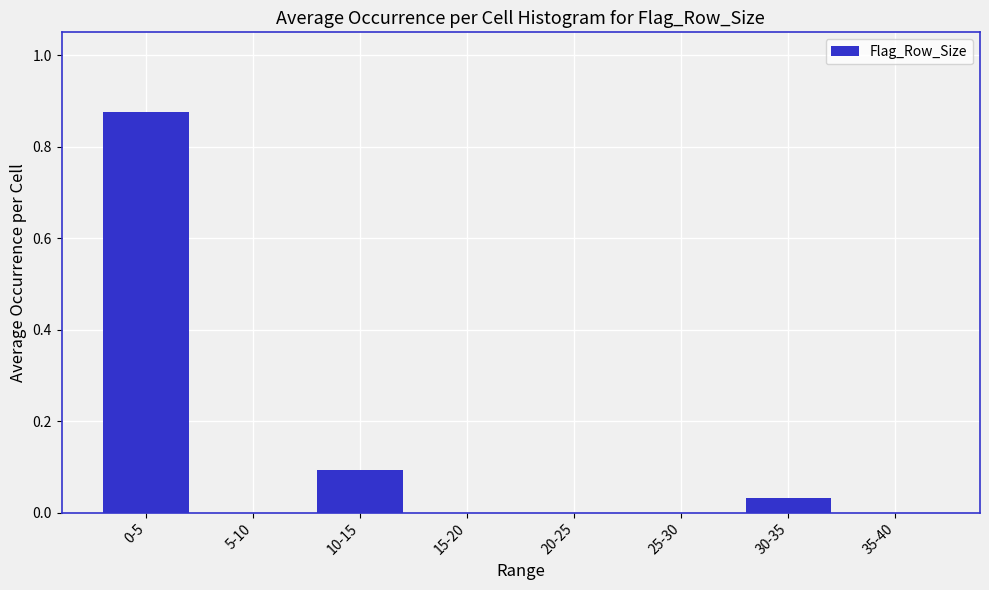

What is the sum of all values?

1.0